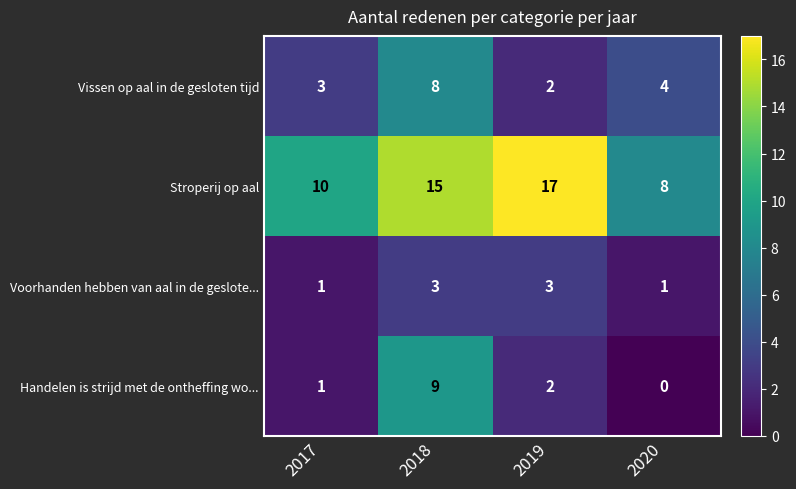

At which label is Vissen op aal in de gesloten tijd closest to 5?

2020